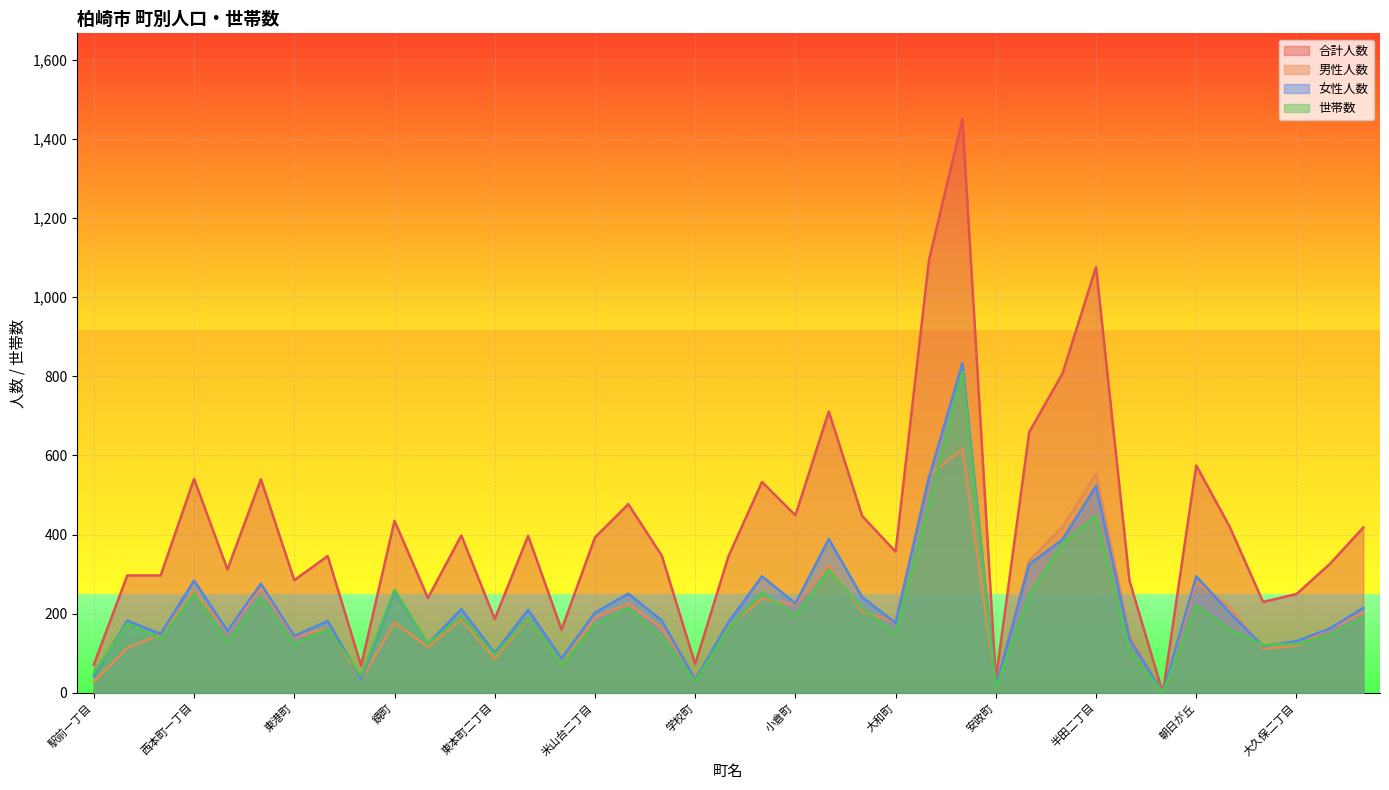

At 西本町三丁目, list the series in order from largest to smallest.

合計人数, 女性人数, 男性人数, 世帯数